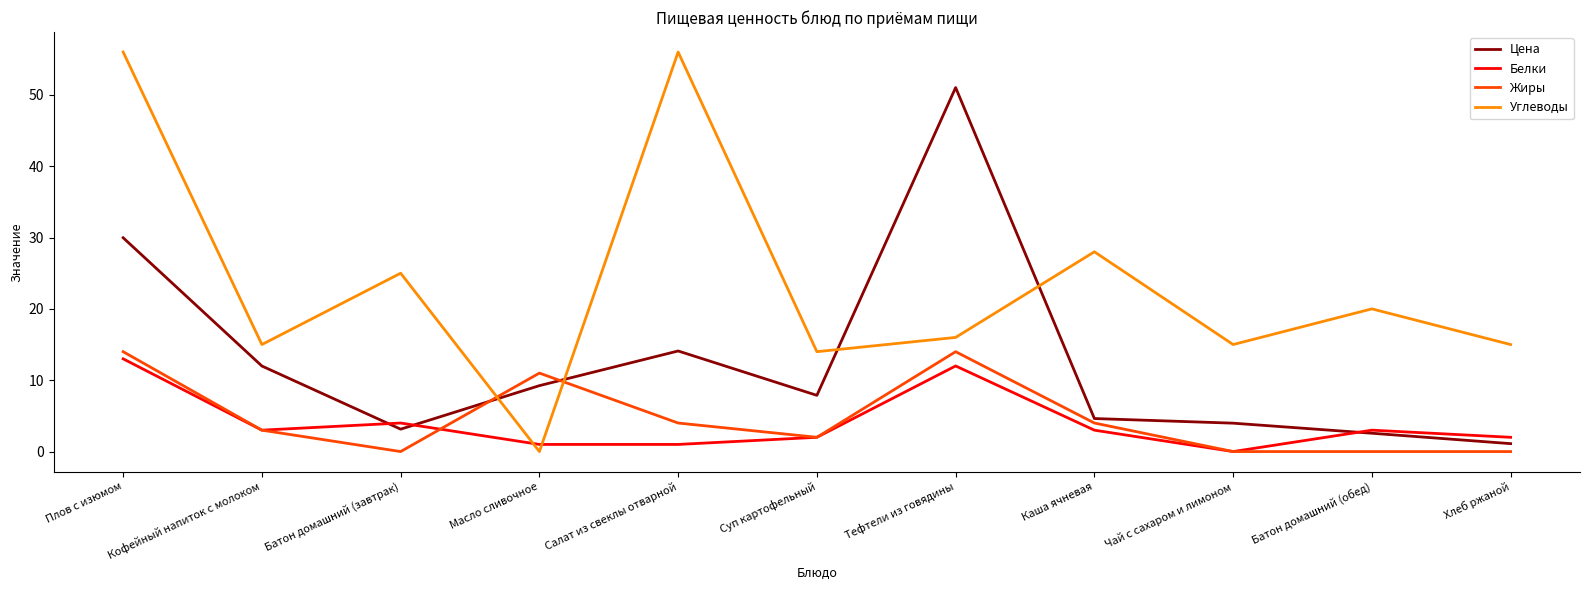

The value of Углеводы at Кофейный напиток с молоком is 21.0. True or false?

False